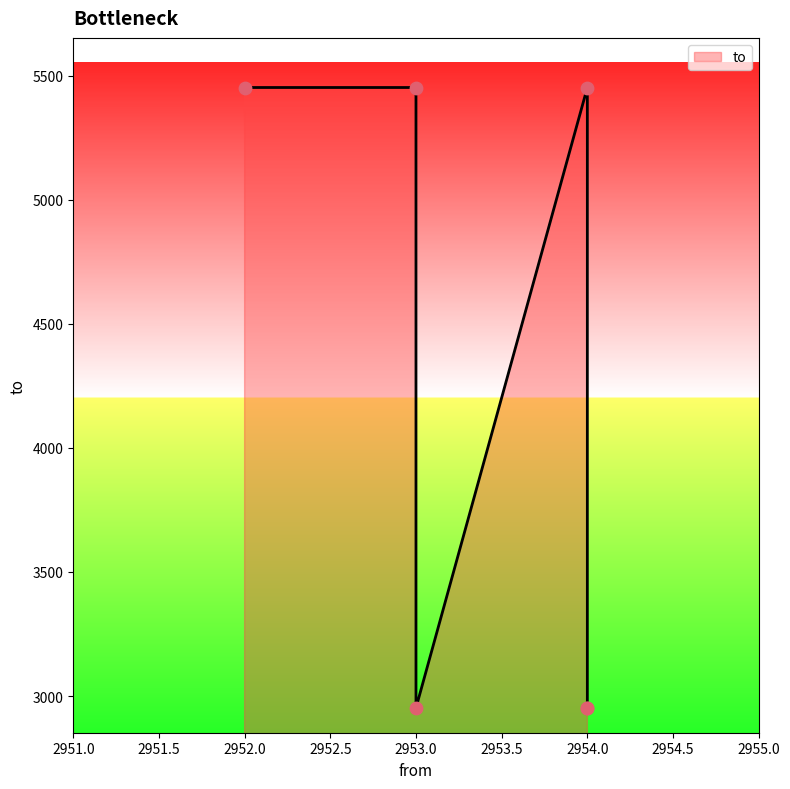

What is the ratio of the value at 2954 to the value at 2952?

1.0